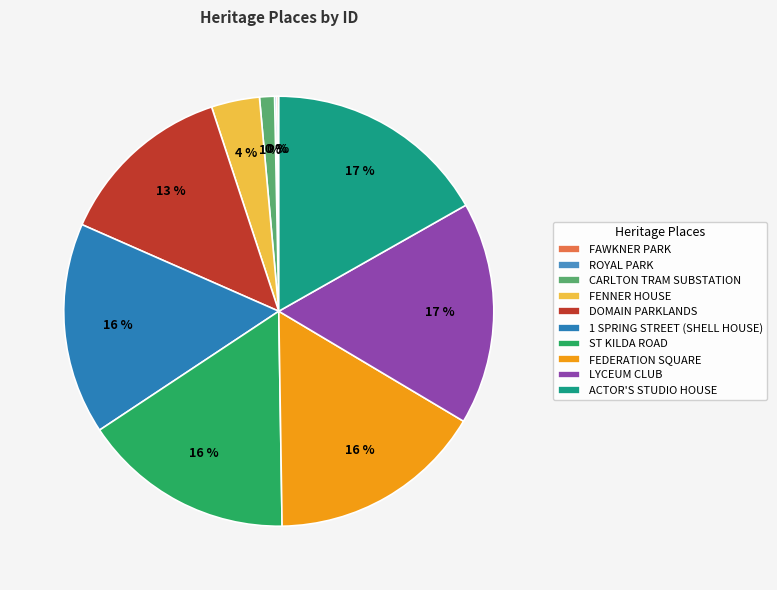

How many segments does this pie chart have?

10